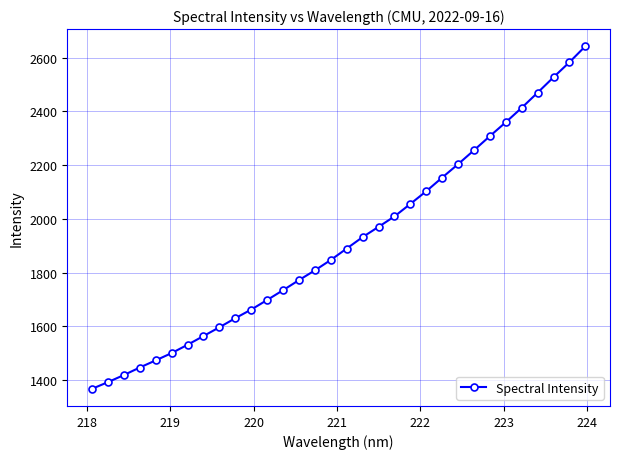

What is the difference between the maximum and second lowest values?

1250.4